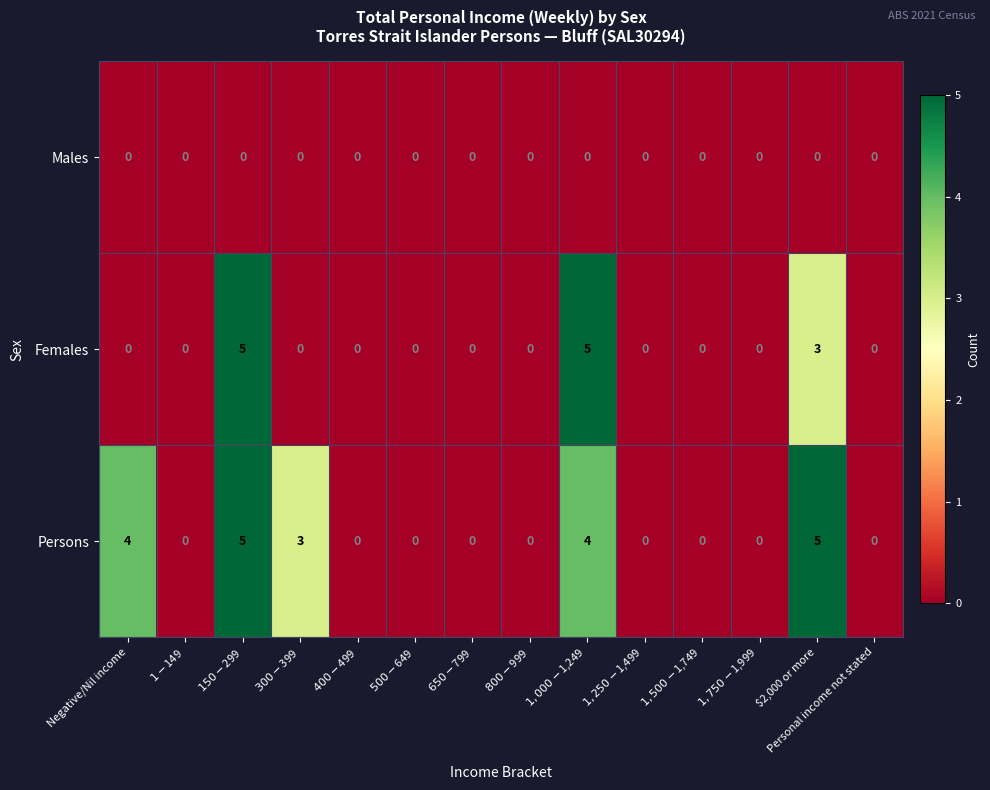

Rank the series by their average value, from lowest to highest.

Males, Females, Persons